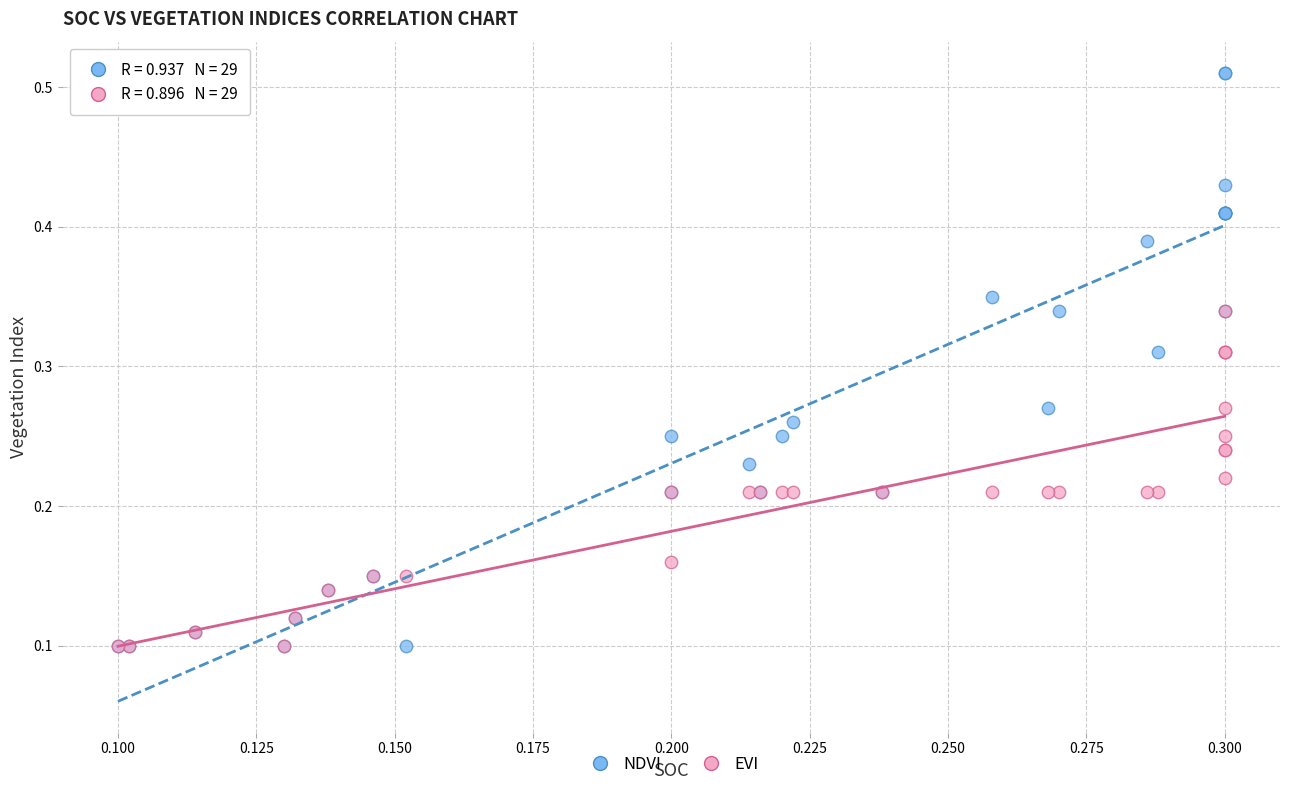

Which series contains the highest Y value?

NDVI